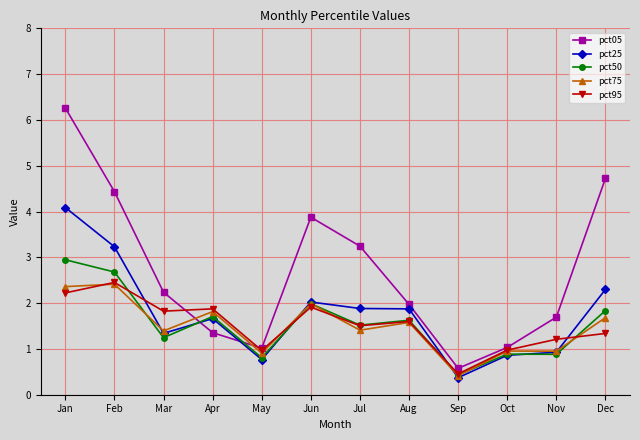

Between Sep and Dec, which series saw the biggest shift?

pct05